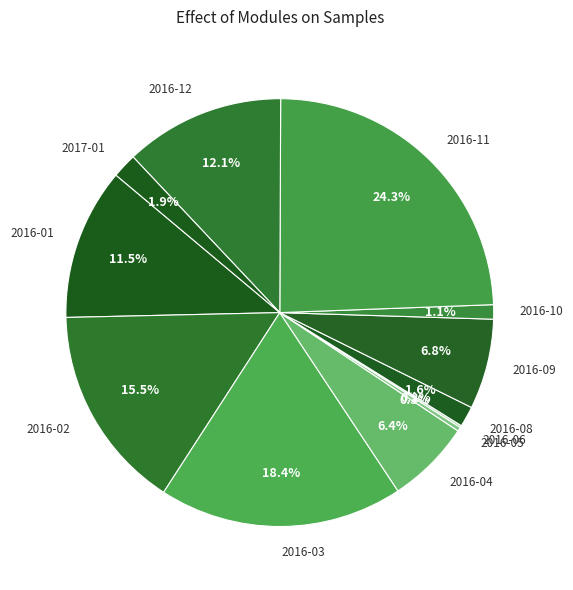

Between 2016-05 and 2016-08, which is larger?

2016-08